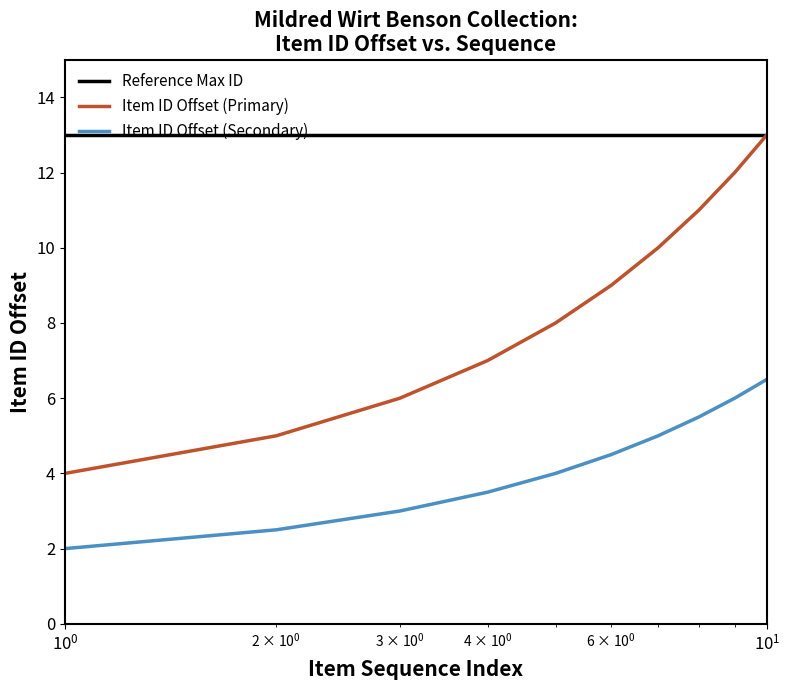

What are all the series names shown in the legend?

Reference Max ID, Item ID Offset (Primary), Item ID Offset (Secondary)